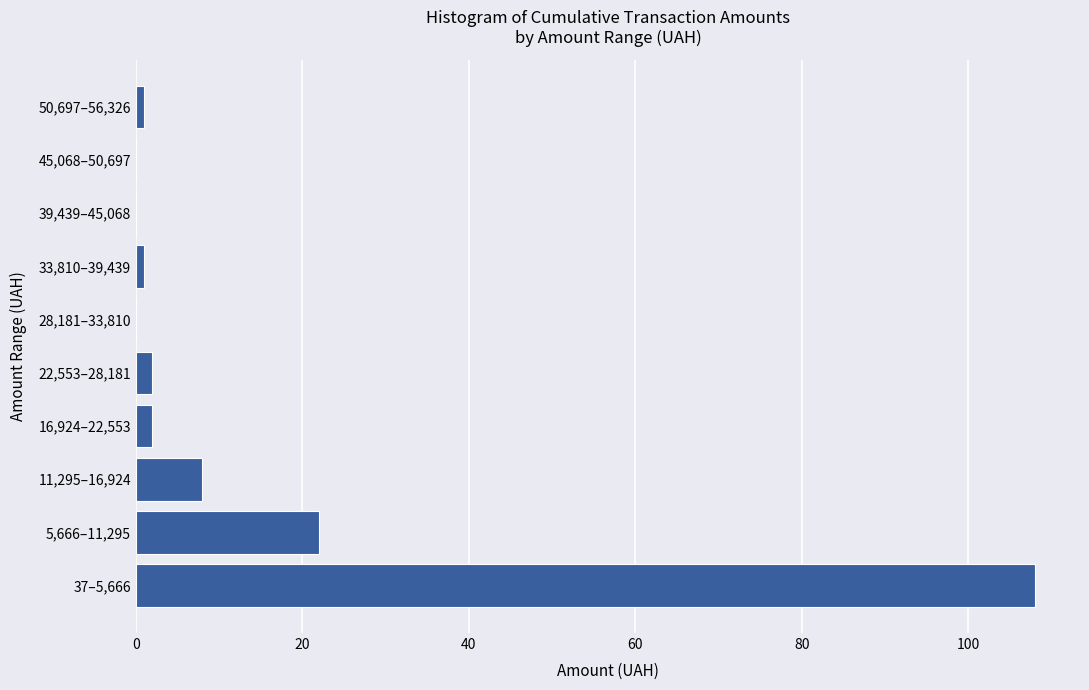

Reading bottom to top, extract all data points from this chart.

37–5,666=108	5,666–11,295=22	11,295–16,924=8	16,924–22,553=2	22,553–28,181=2	28,181–33,810=0	33,810–39,439=1	39,439–45,068=0	45,068–50,697=0	50,697–56,326=1